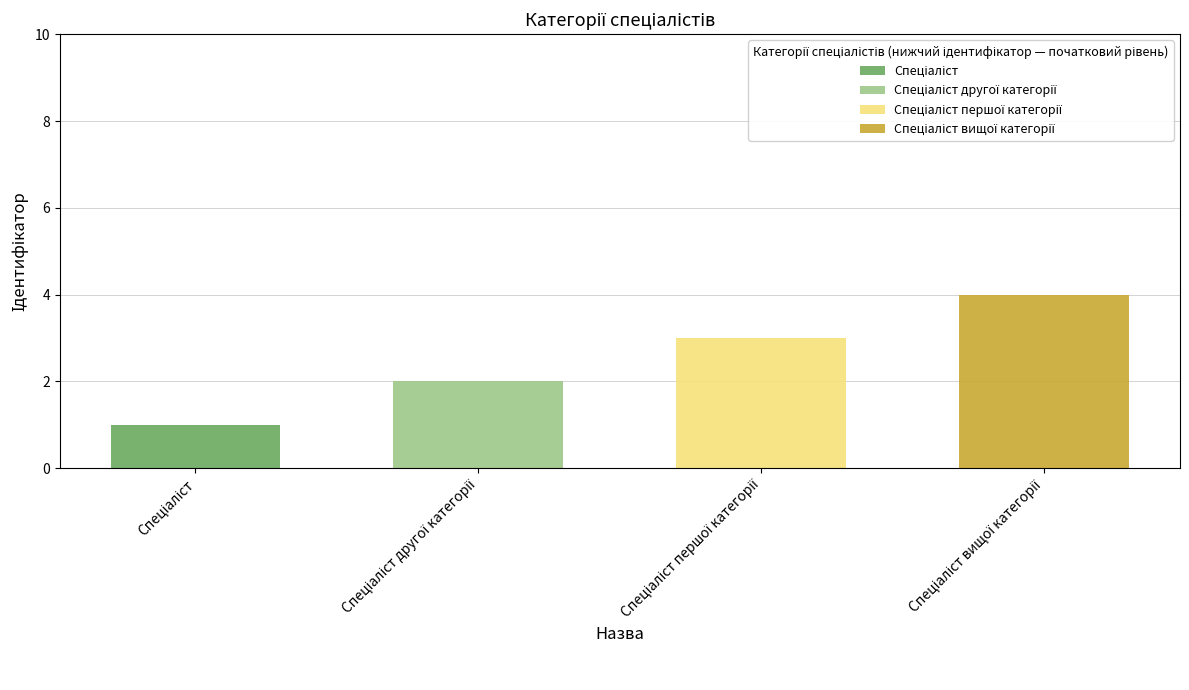

Which label corresponds to the smallest value in the chart?

Спеціаліст